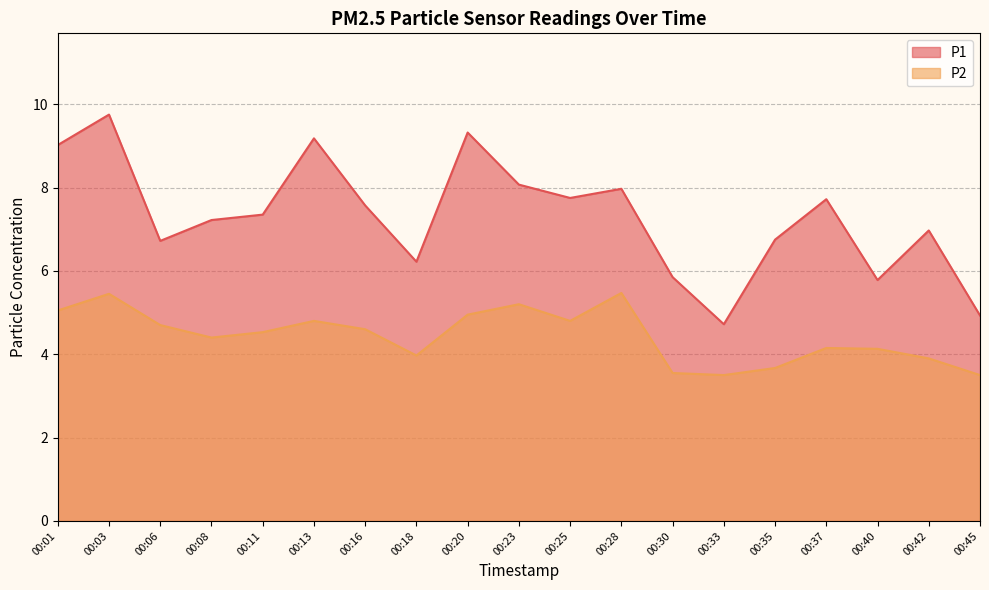

What is the difference between the second highest and second lowest values in the P1 series?

4.4